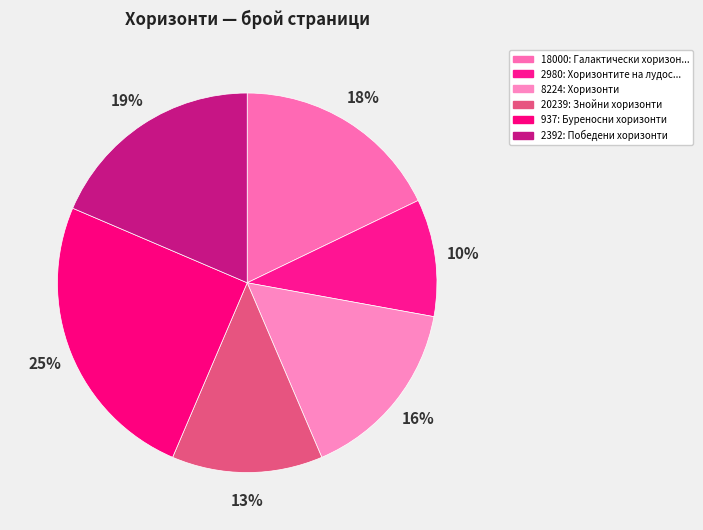

How many segments does this pie chart have?

6